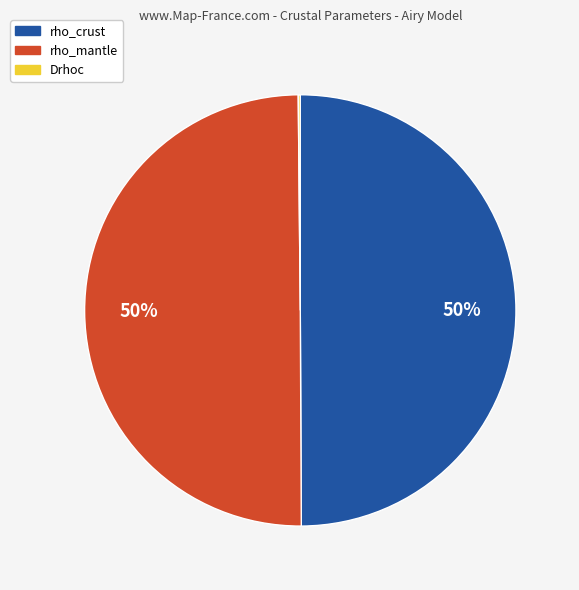

To the nearest percent, what is the difference between the largest and smallest slice percentages?

50%